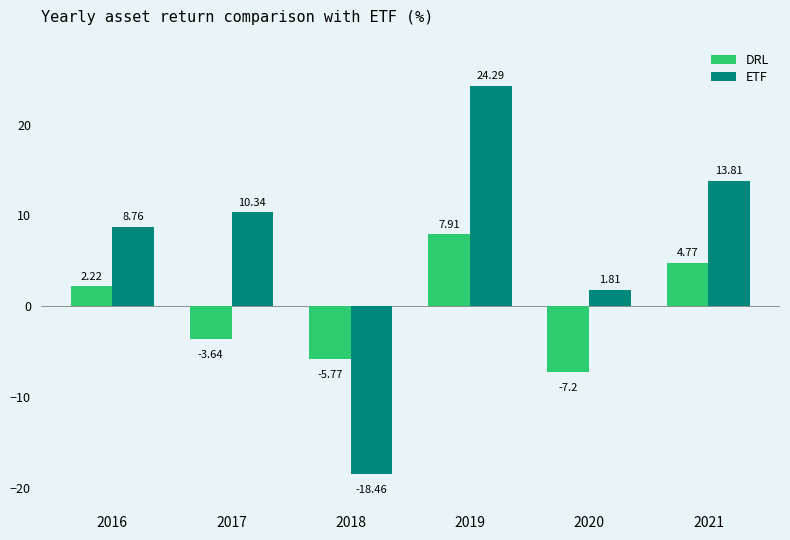

Rank the series by their maximum value, from lowest to highest.

DRL, ETF